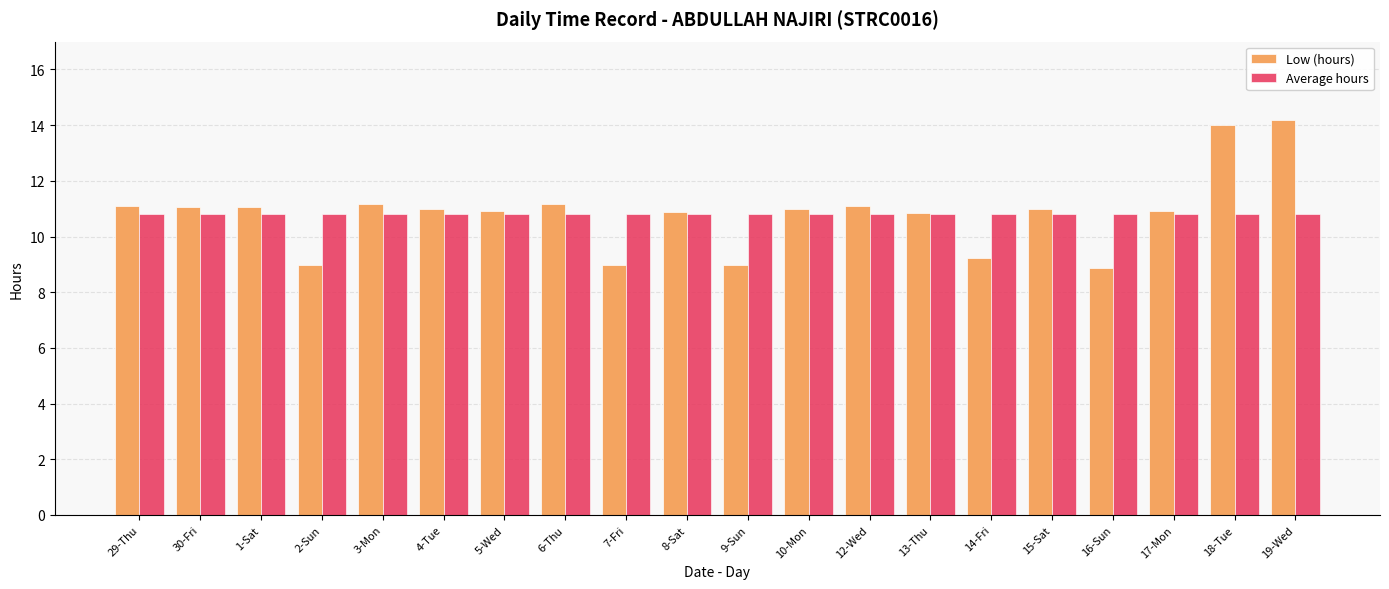

Is the value of Low (hours) at 15-Sat greater than the value of Average hours at 16-Sun?

Yes